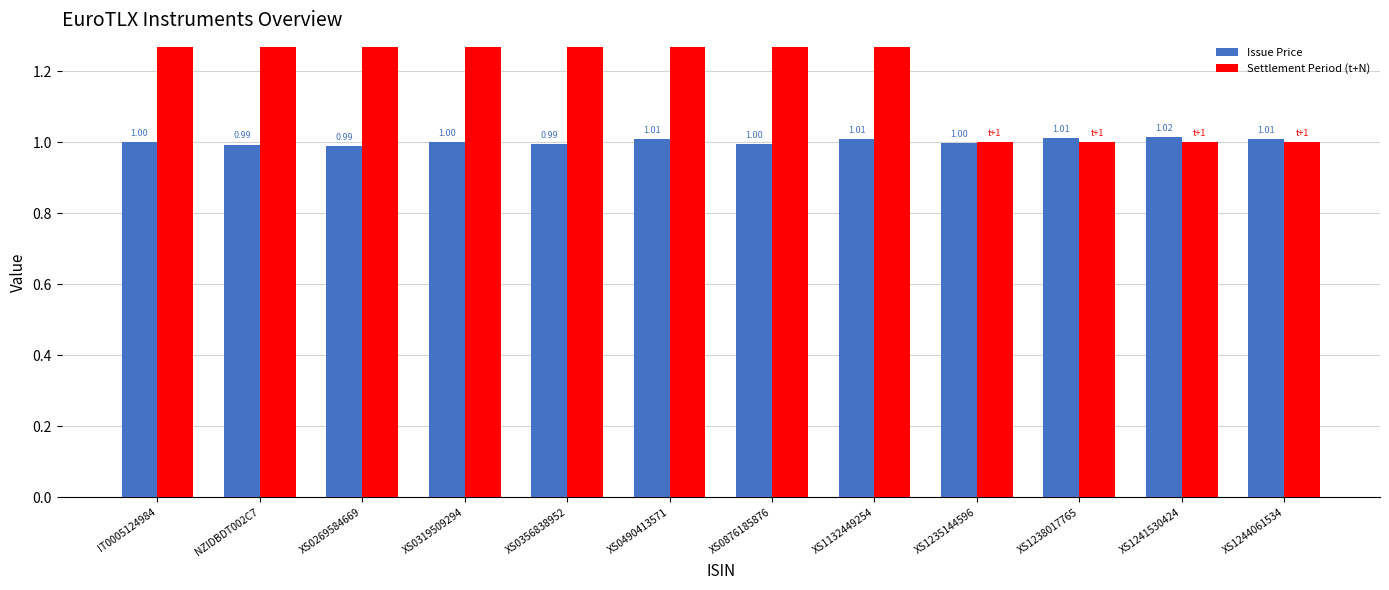

What is the difference between the highest and lowest values at XS1132449254?

1.0